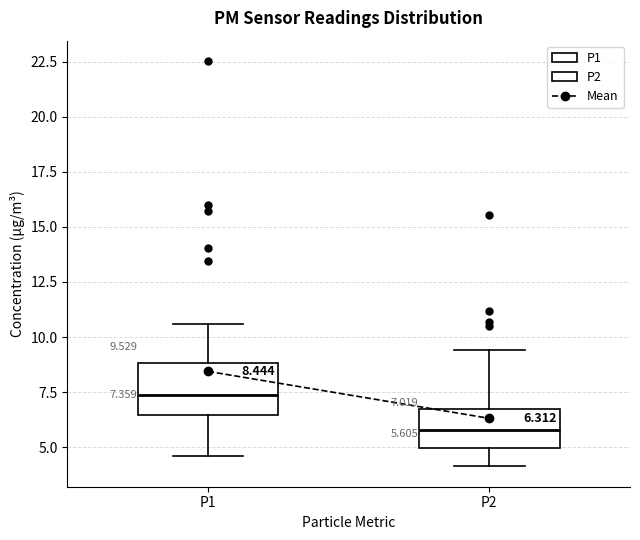

Which box has the highest median line?

P1